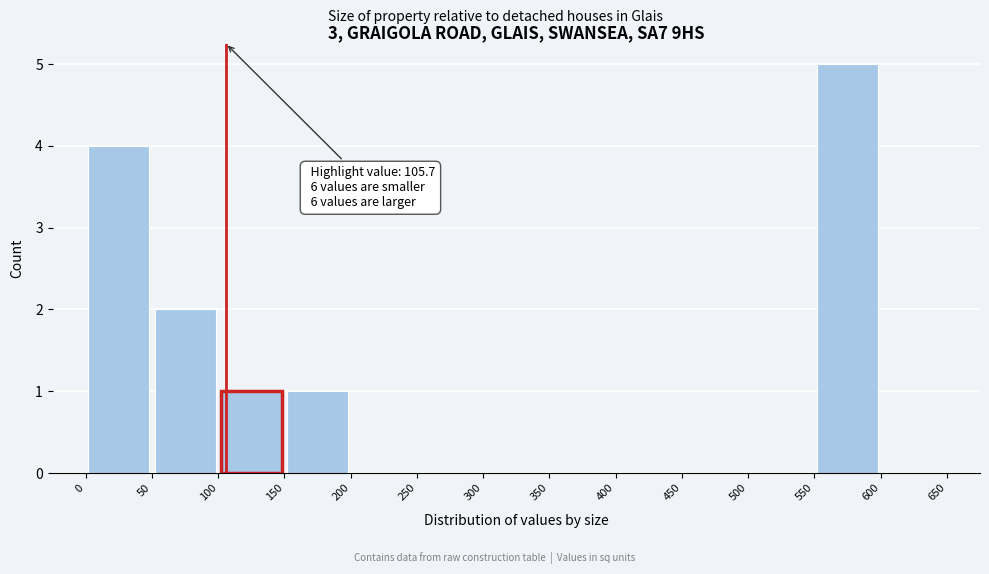

Which range on the x-axis has the tallest bar?

550 to 600